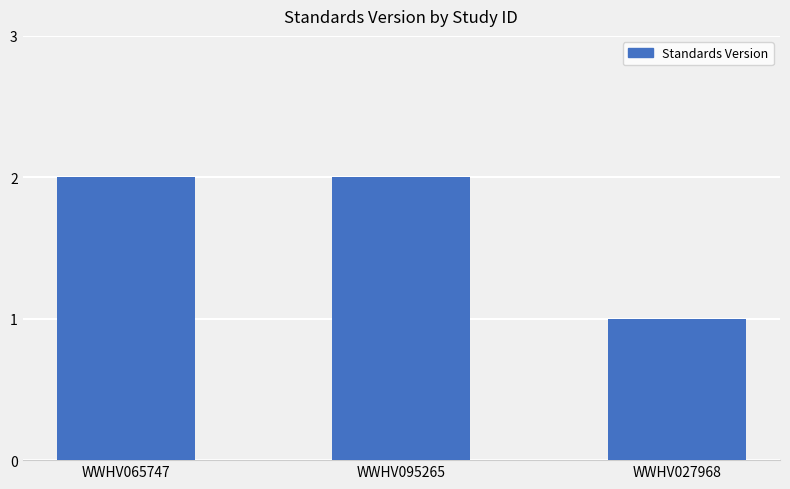

Count the values in the range 1 to 2.

3